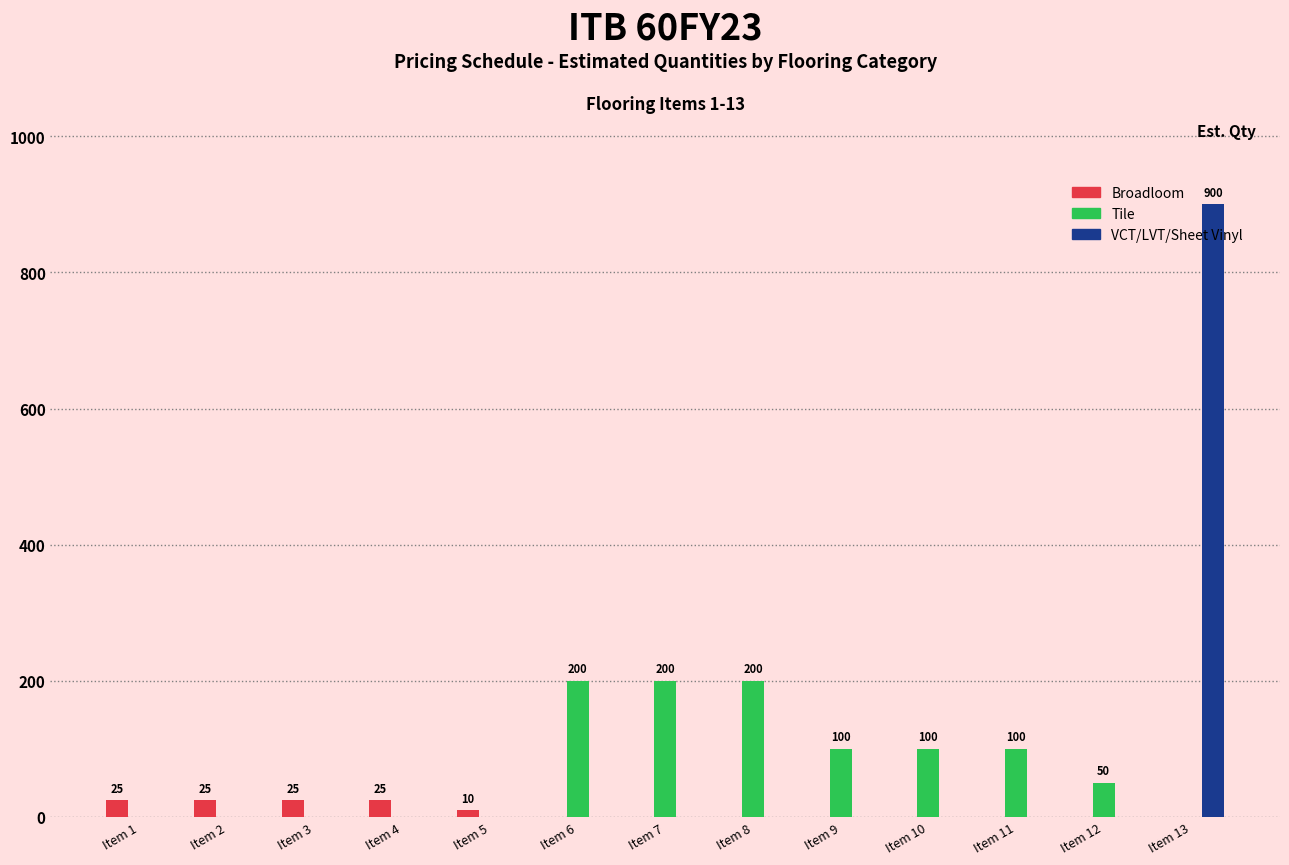

What is the approximate value of VCT/LVT/Sheet Vinyl at Item 13, to the nearest 10?

900